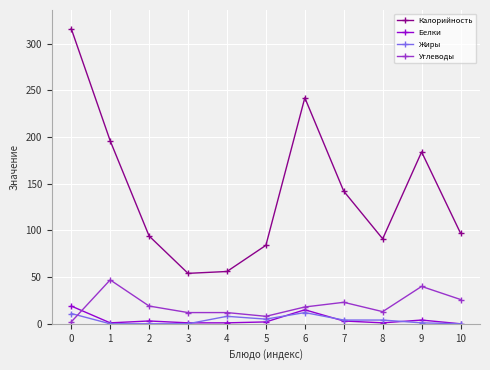

Which series changed the most between 2 and 5?

Углеводы